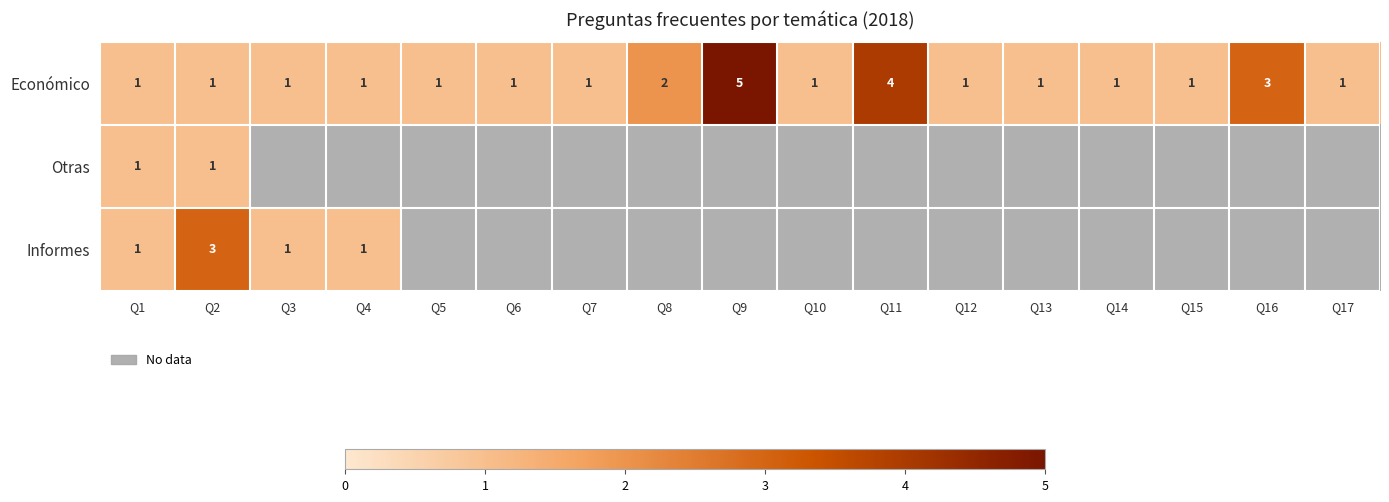

Which category has the highest value in the Económico series?

Q9